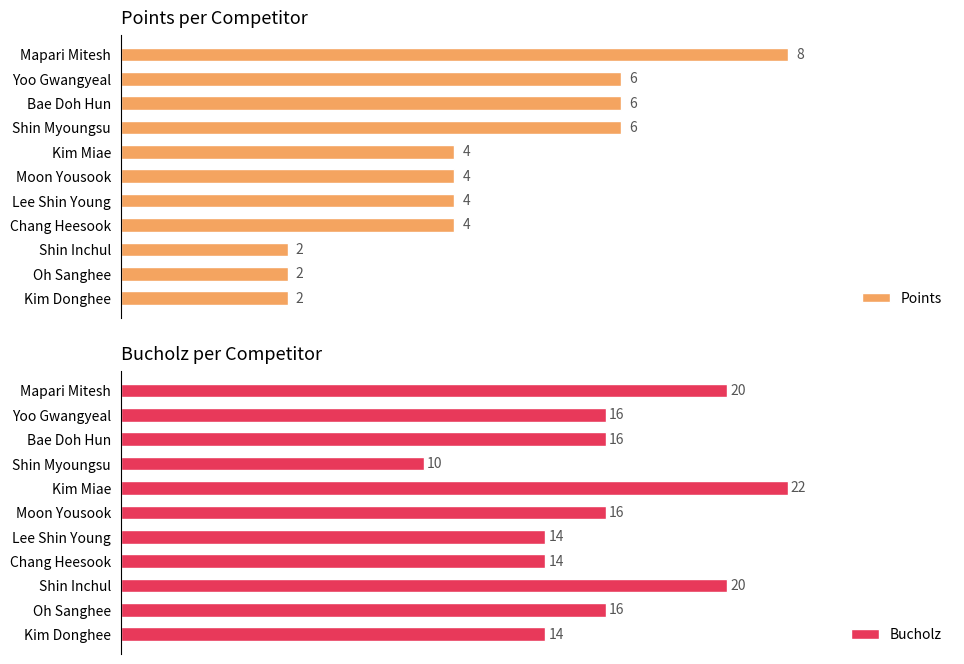

Which category has the lowest value in the Bucholz series?

Shin Myoungsu